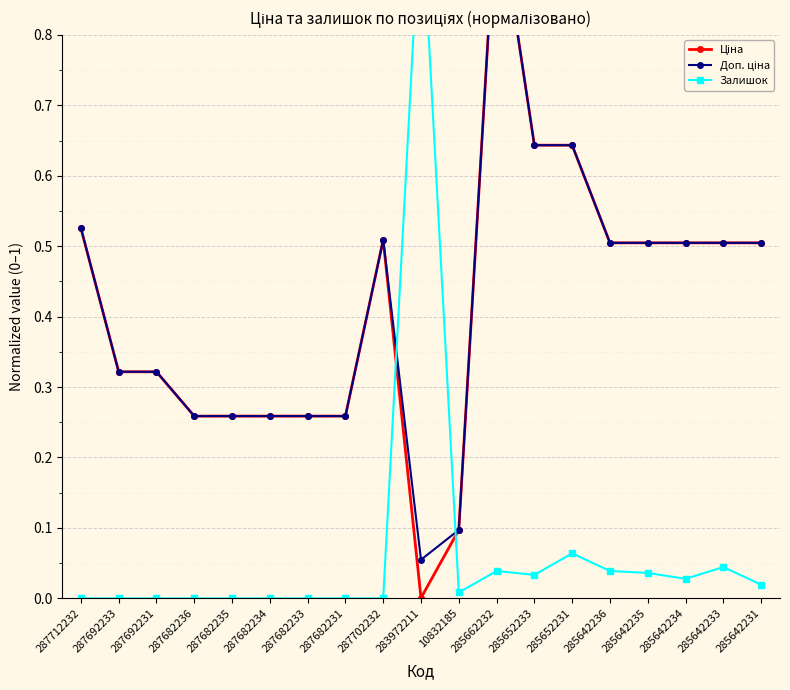

In Ціна, how many points are higher than both neighbors (excluding endpoints)?

2